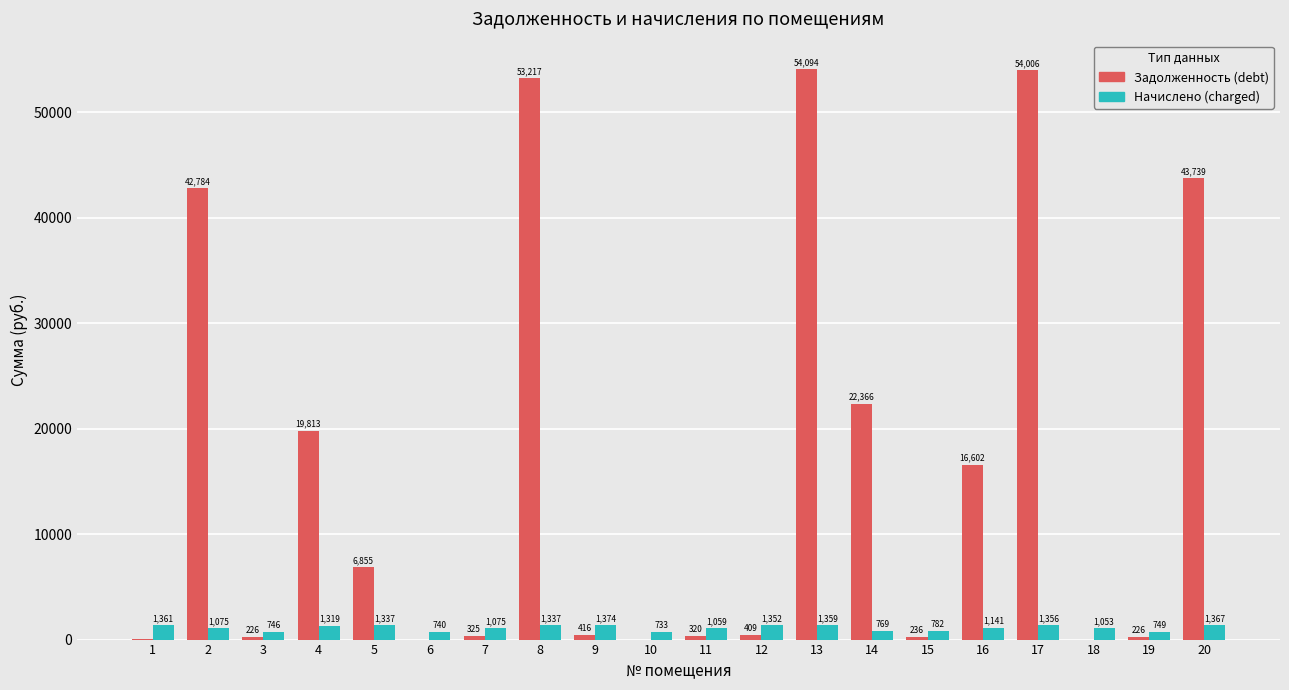

Read the Задолженность (debt) value at 8.

53217.1